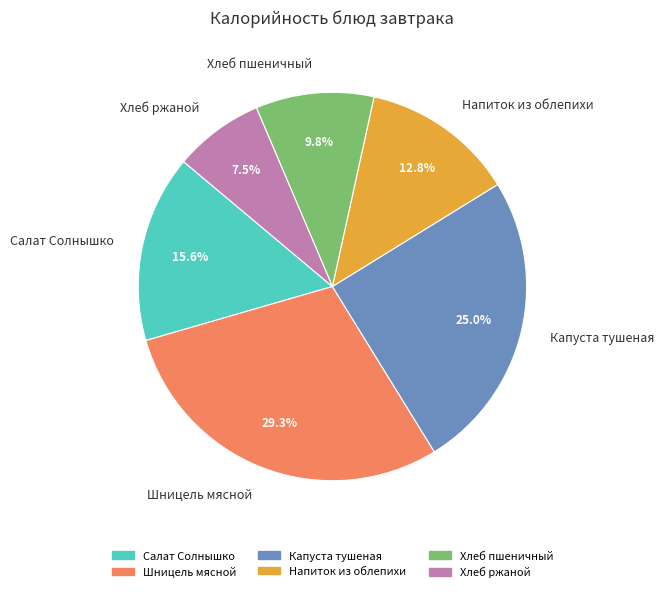

Combined, what portion of the pie is Шницель мясной and Салат Солнышко?

44.9%